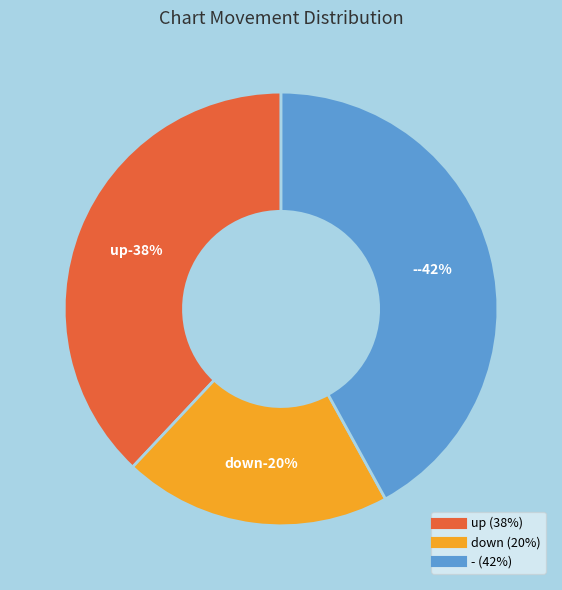

Rank the categories by value from highest to lowest.

-, up, down